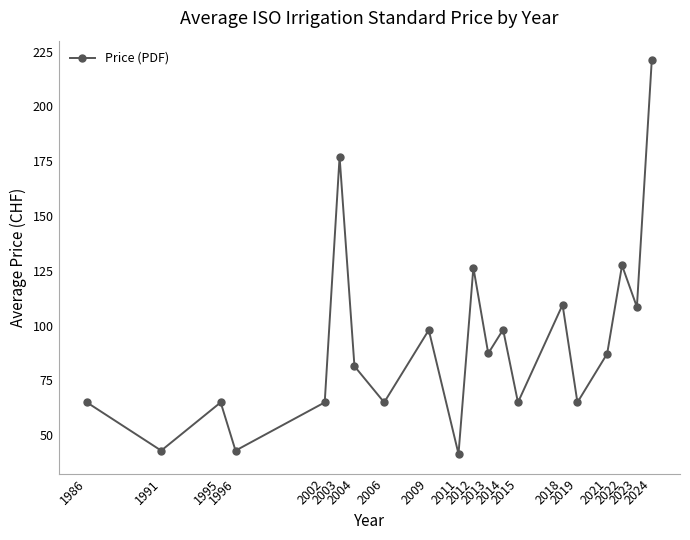

What is the difference between the values at 2015 and 2014?

33.2